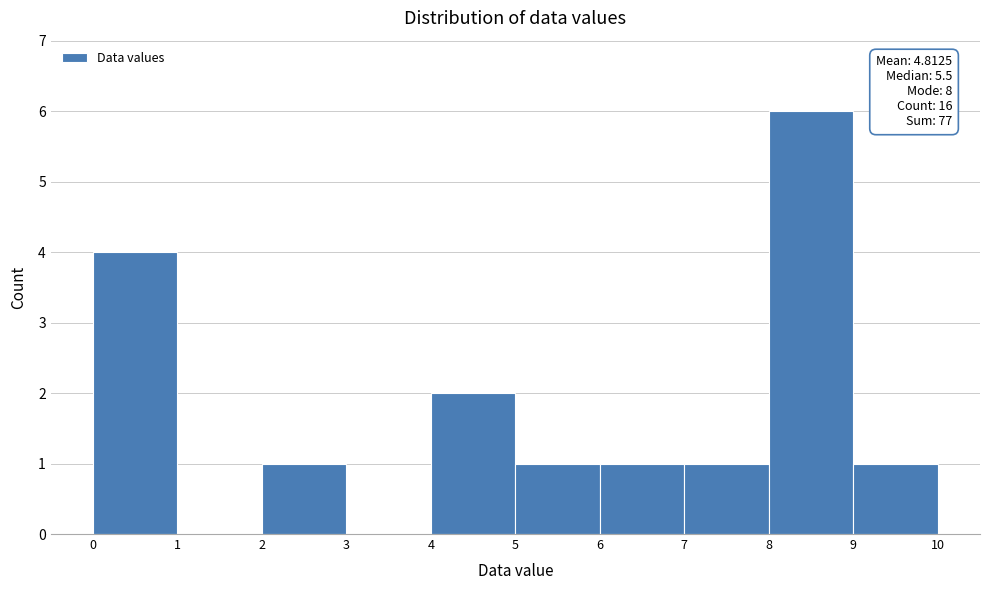

Which range on the x-axis has the tallest bar?

8 to 9